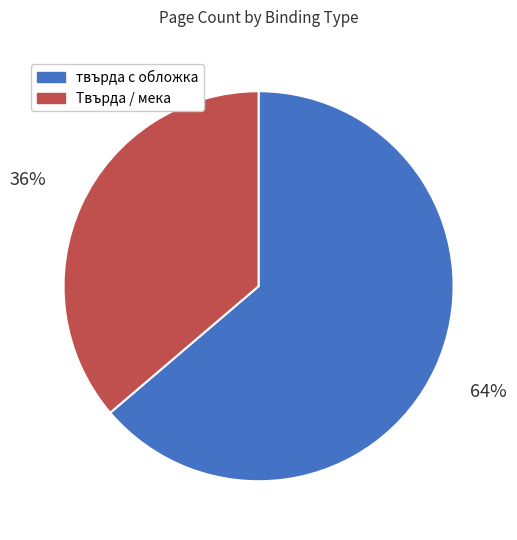

The Твърда / мека slice represents 43% of the pie. True or false?

False